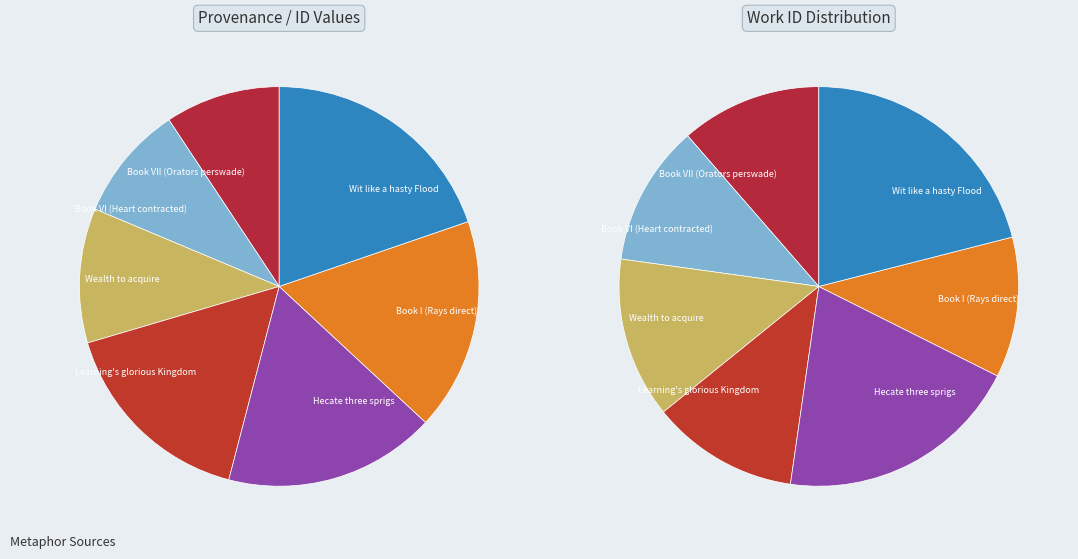

To the nearest percent, what is the combined percentage of Wit like a hasty Flood and Book I (Rays direct)?

37%